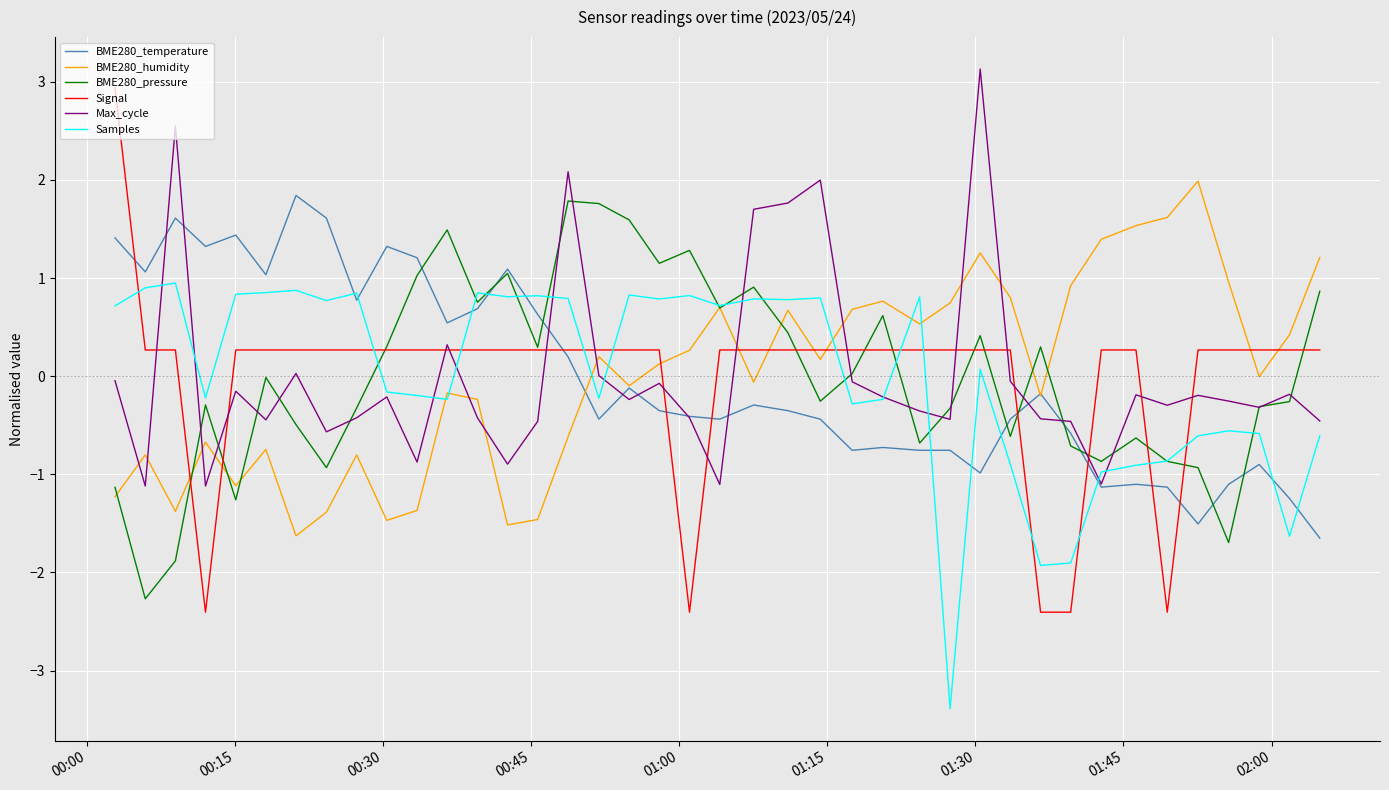

What is the minimum value shown in the chart?

-3.4